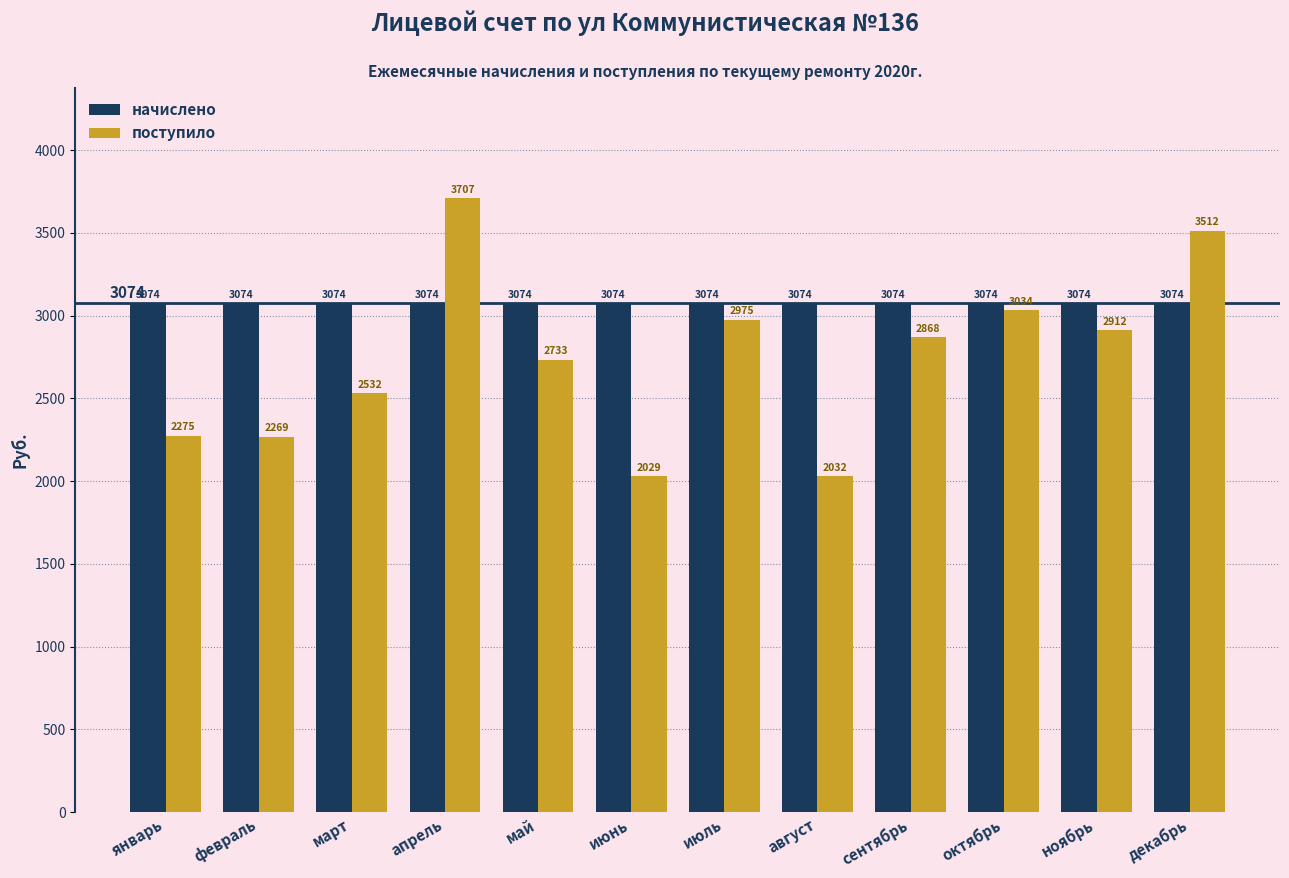

At which category is the sum across all series the highest?

апрель